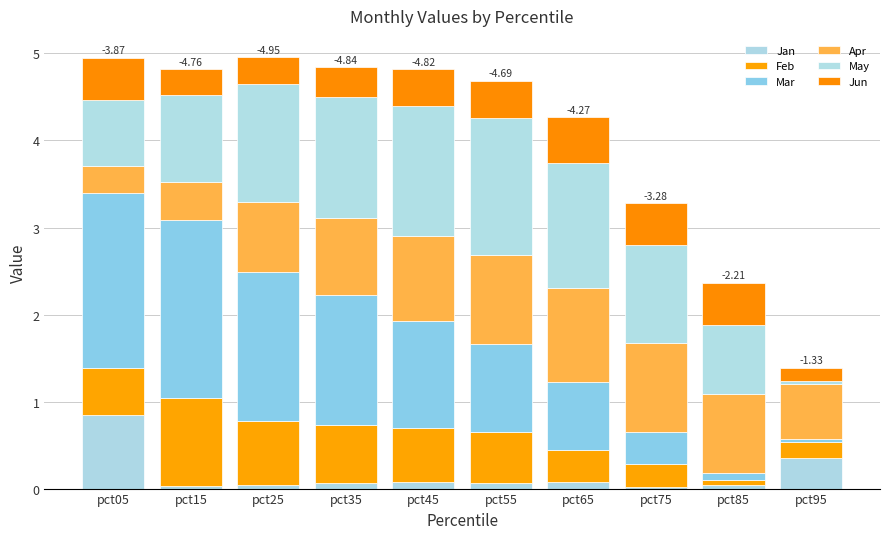

Rank the series at pct85 from lowest to highest value.

Jan, Feb, Mar, Jun, May, Apr